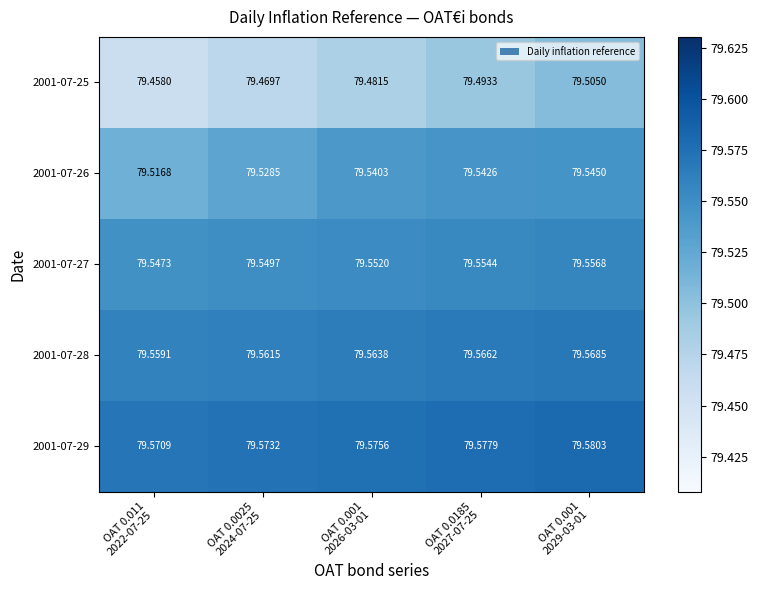

Which series has the largest total across all categories?

2001-07-29